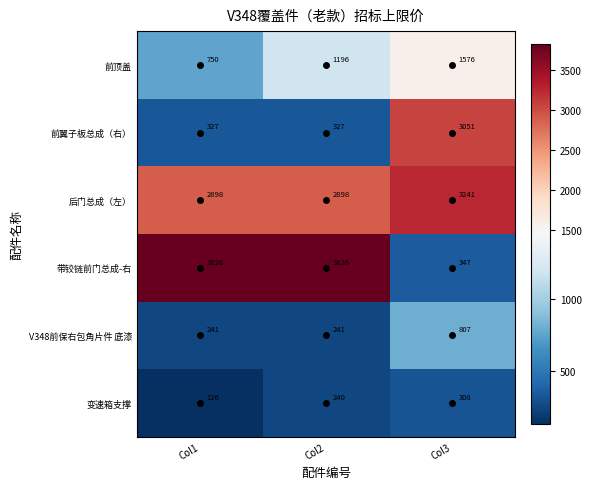

True or false: 带铰链前门总成-右 has a value of 347 at Col3.

True